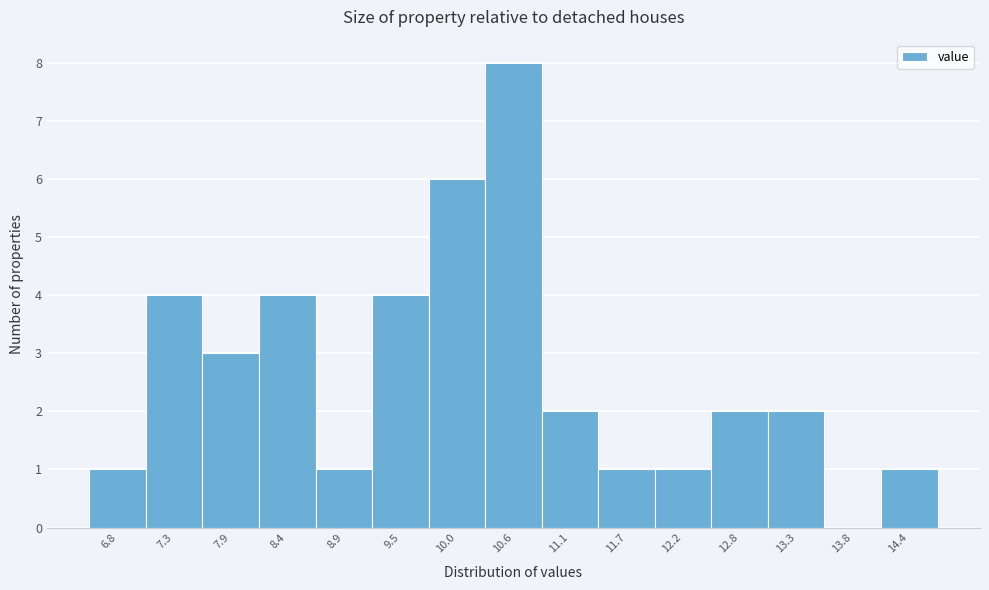

Reading left to right, extract all data points from this chart.

6.8=1	7.3=4	7.9=3	8.4=4	8.9=1	9.5=4	10.0=6	10.6=8	11.1=2	11.7=1	12.2=1	12.8=2	13.3=2	13.8=0	14.4=1